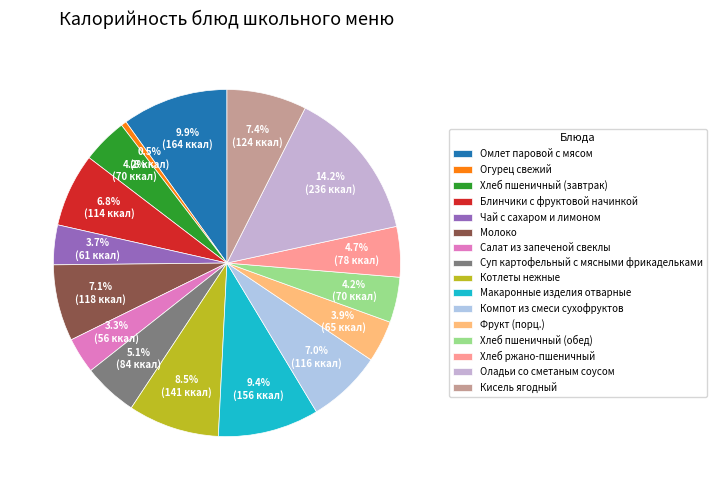

What percentage is NOT represented by Молоко?

92.9%